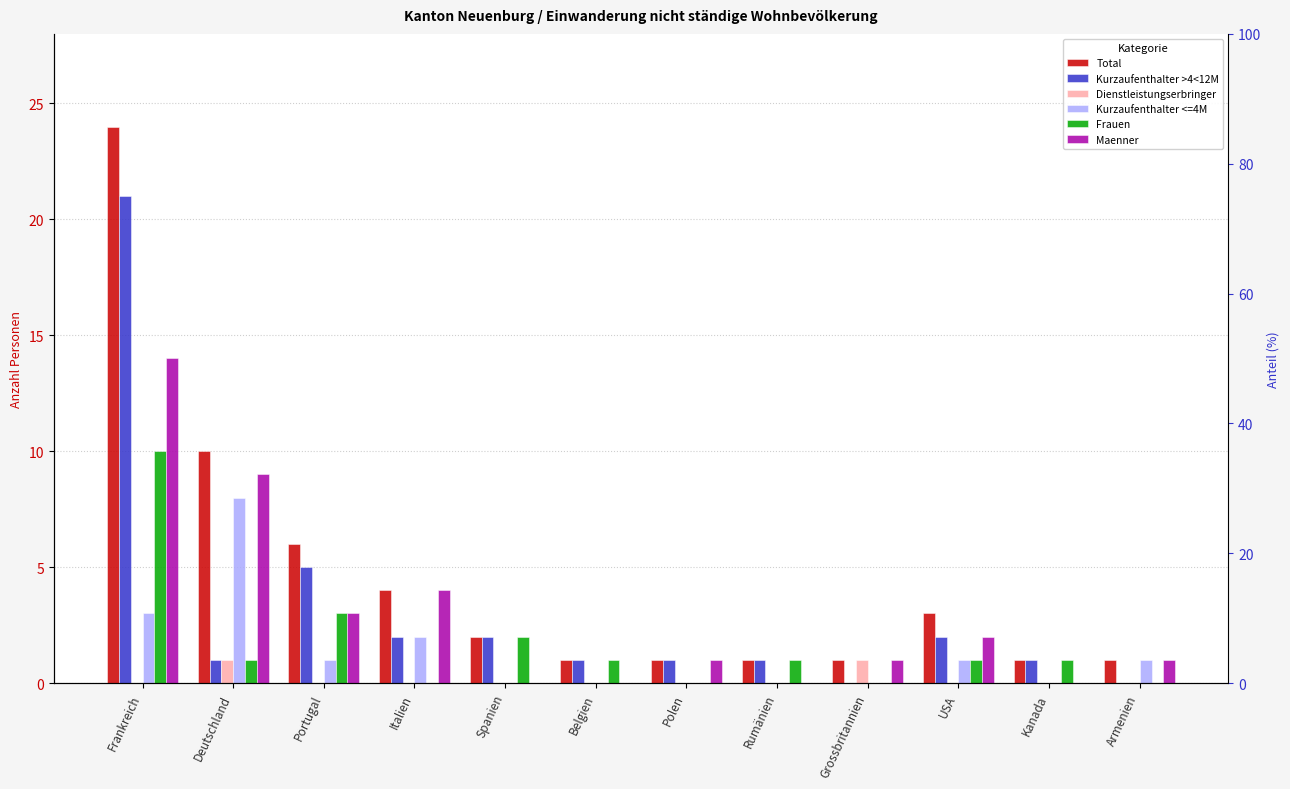

Where does the Maenner series first go above 1?

Frankreich